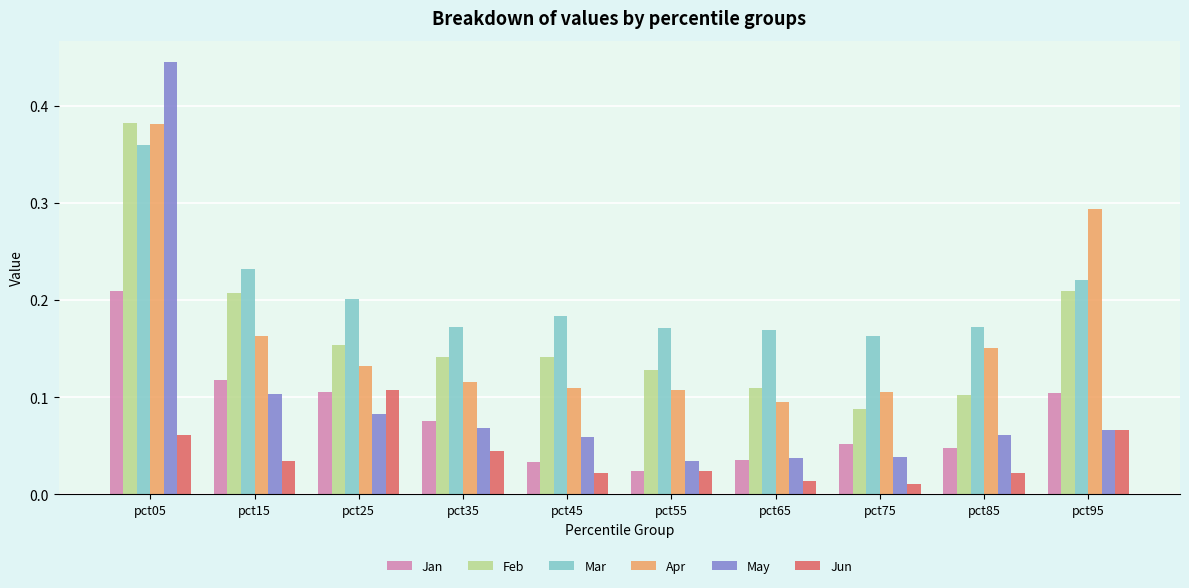

How many distinct data groups are displayed?

6